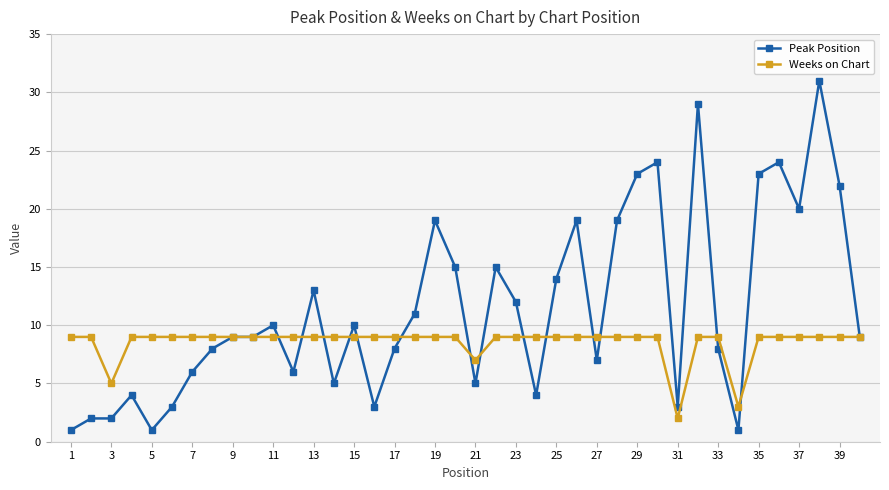

Reading left to right, extract all data points from this chart.

Peak Position: 1	2	2	4	1	3	6	8	9	9	10	6	13	5	10	3	8	11	19	15	5	15	12	4	14	19	7	19	23	24	3	29	8	1	23	24	20	31	22	9
Weeks on Chart: 9	9	5	9	9	9	9	9	9	9	9	9	9	9	9	9	9	9	9	9	7	9	9	9	9	9	9	9	9	9	2	9	9	3	9	9	9	9	9	9